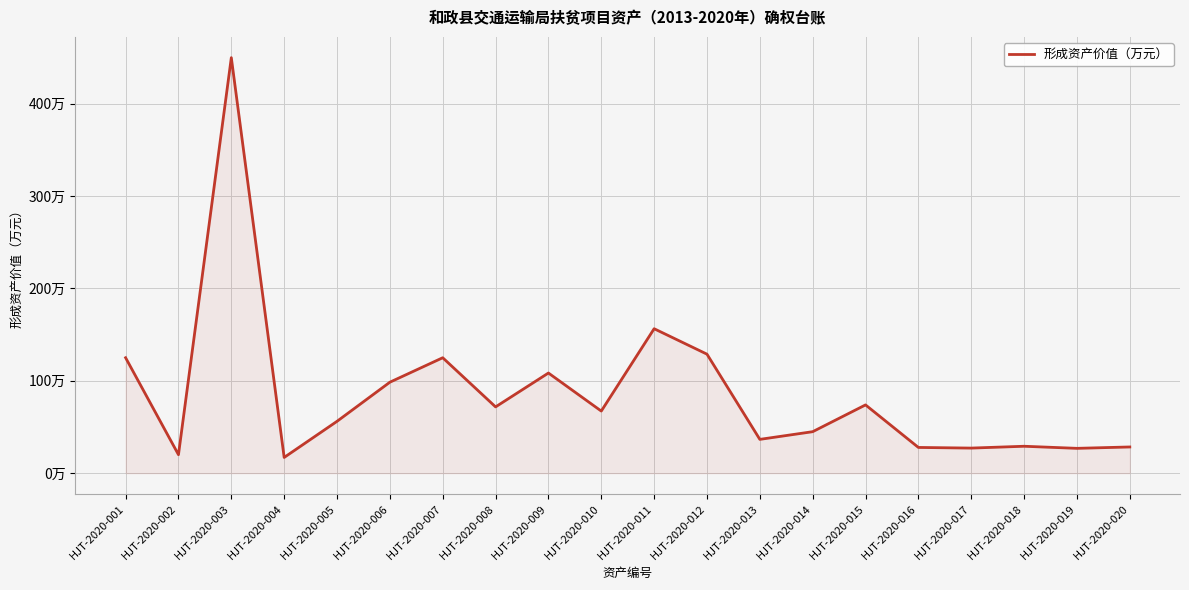

Reading left to right, transcribe all the data shown in this chart.

HJT-2020-001=125.0	HJT-2020-002=20.0	HJT-2020-003=450.0	HJT-2020-004=17.0	HJT-2020-005=56.1	HJT-2020-006=98.5	HJT-2020-007=125.0	HJT-2020-008=71.8	HJT-2020-009=108.4	HJT-2020-010=67.2	HJT-2020-011=156.4	HJT-2020-012=128.9	HJT-2020-013=36.6	HJT-2020-014=44.9	HJT-2020-015=73.9	HJT-2020-016=27.8	HJT-2020-017=27.1	HJT-2020-018=29.1	HJT-2020-019=26.9	HJT-2020-020=28.4